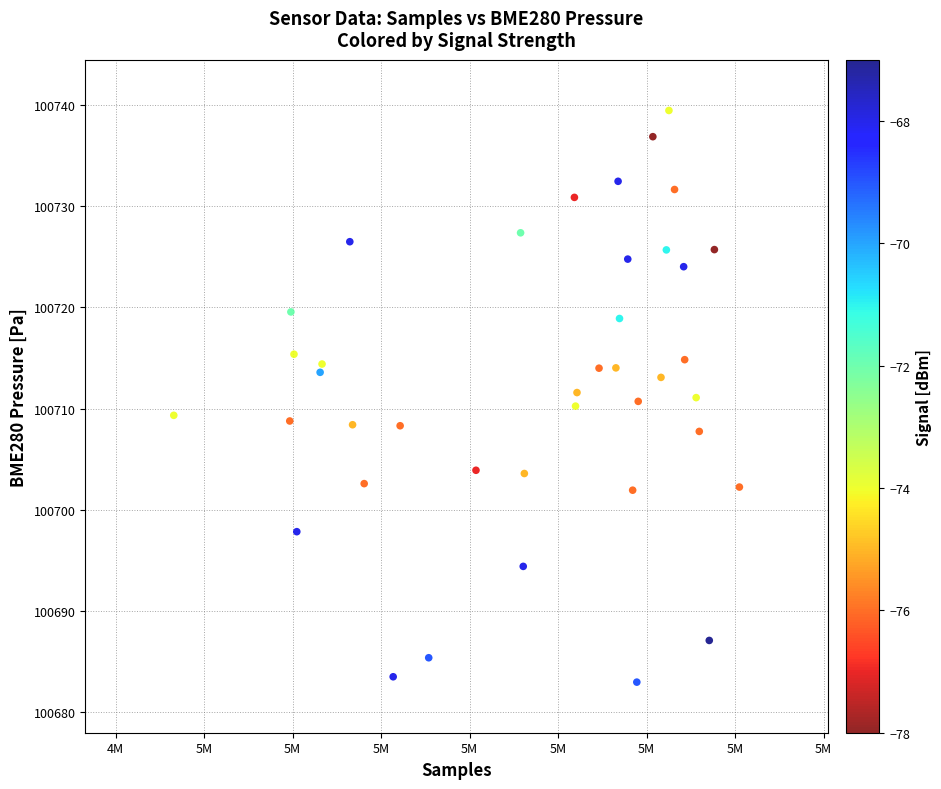

What is the range of X values (max minus min)?

31955.0